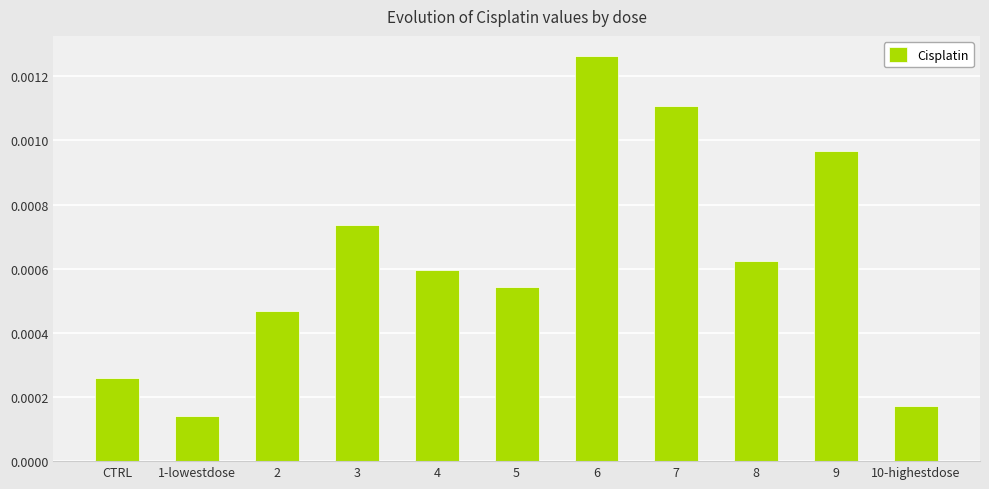

How many series are shown in this chart?

1